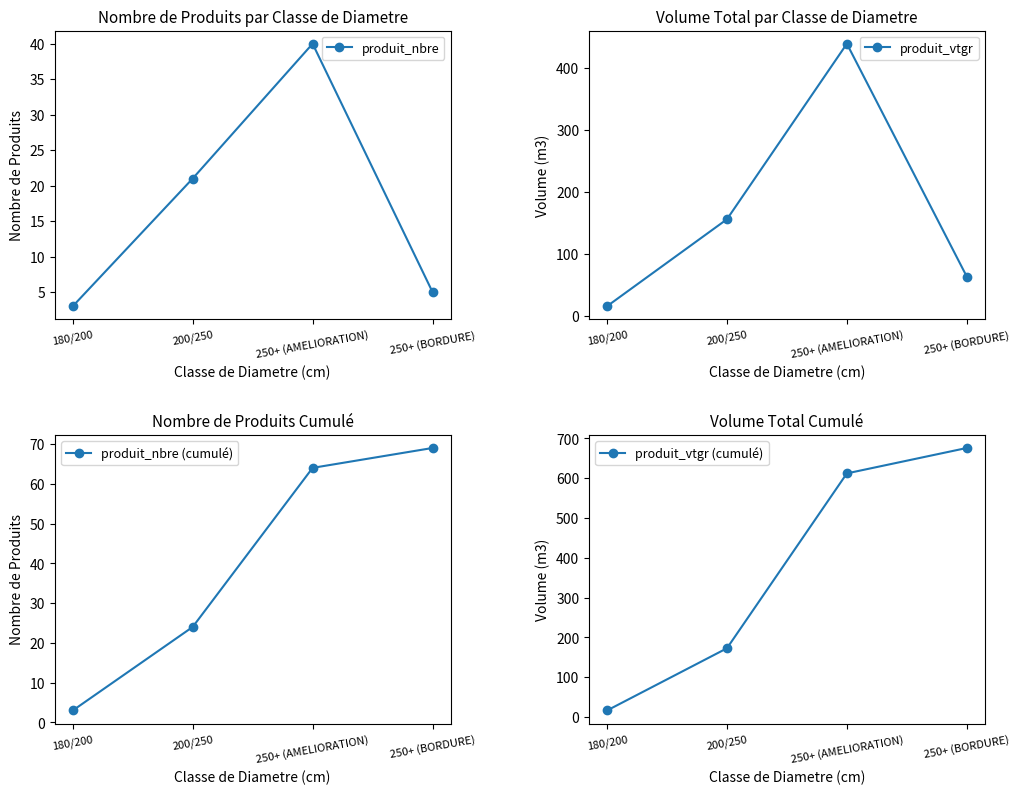

At how many categories does at least one series exceed 307?

2